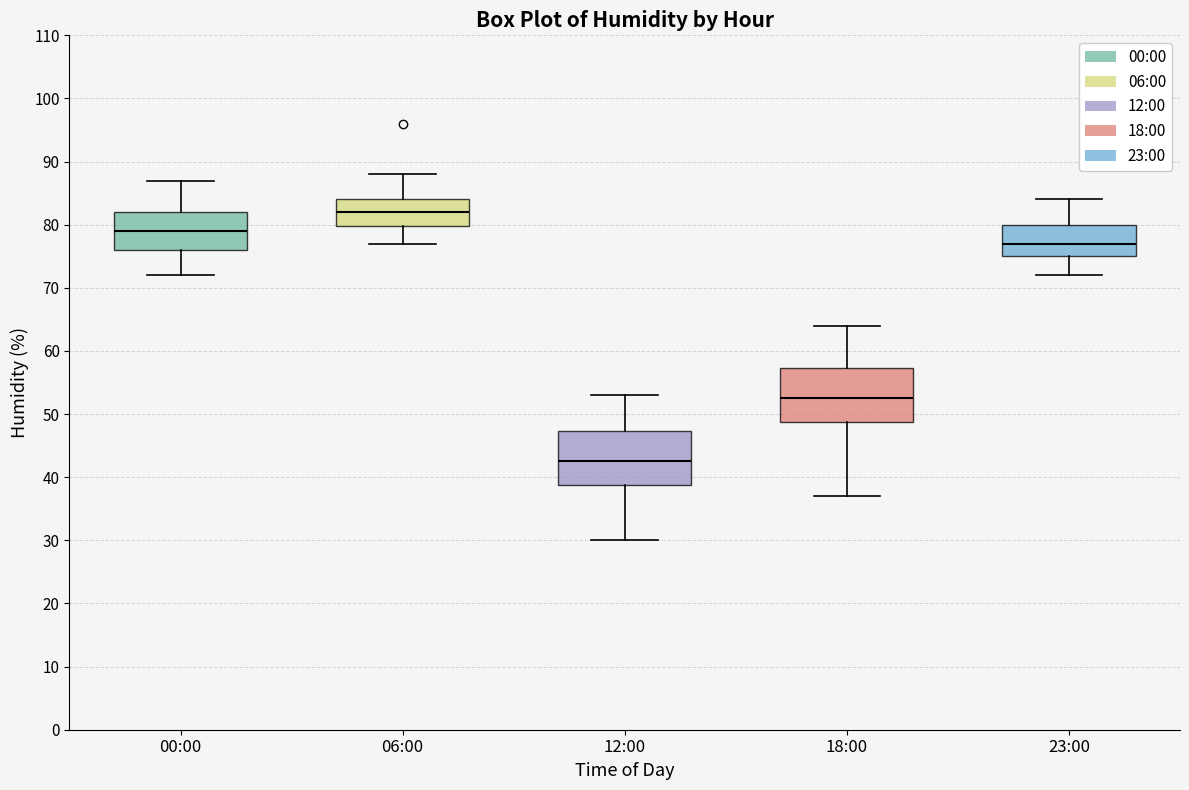

Where does the median line of the box for 06:00 sit on the y-axis? The values are not printed on the chart, so give them approximately, as read against the axis.

82